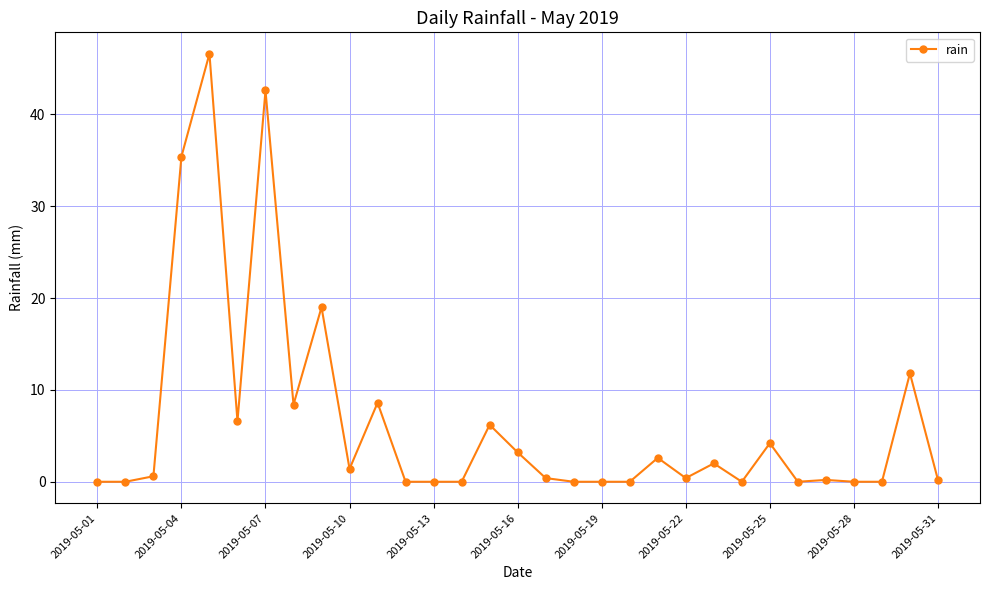

True or false: there are more than 1 points higher than both neighbors.

True